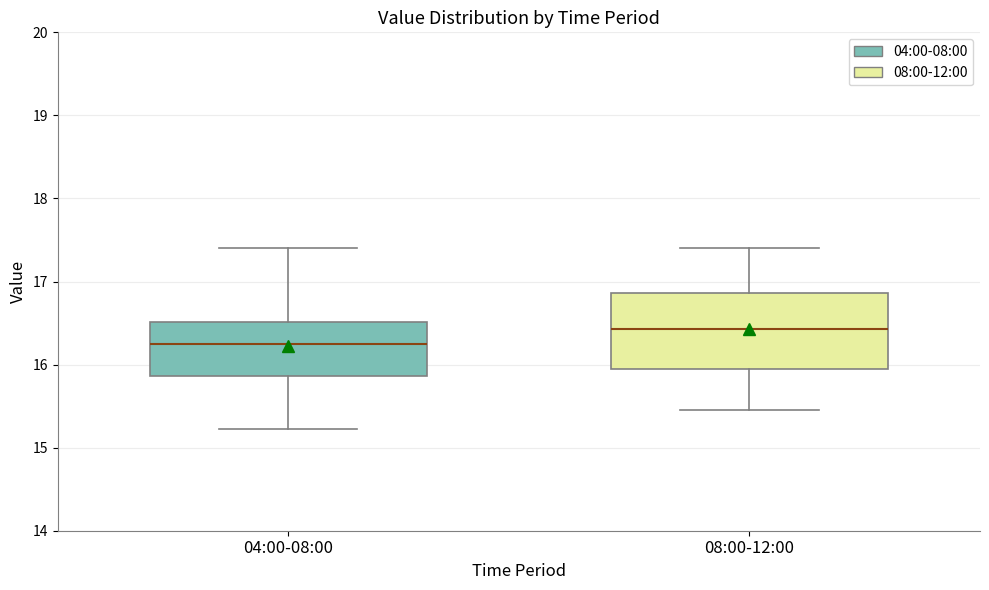

Reading left to right, read every box against the y-axis: the position of its median line, the range the box covers, and the ends of its whiskers. The values are not printed on the chart, so give them approximately, as read against the axis.

04:00-08:00: median 16.3, box 15.9 to 16.5, whiskers 15.2 to 17.4
08:00-12:00: median 16.4, box 16.0 to 16.9, whiskers 15.5 to 17.4